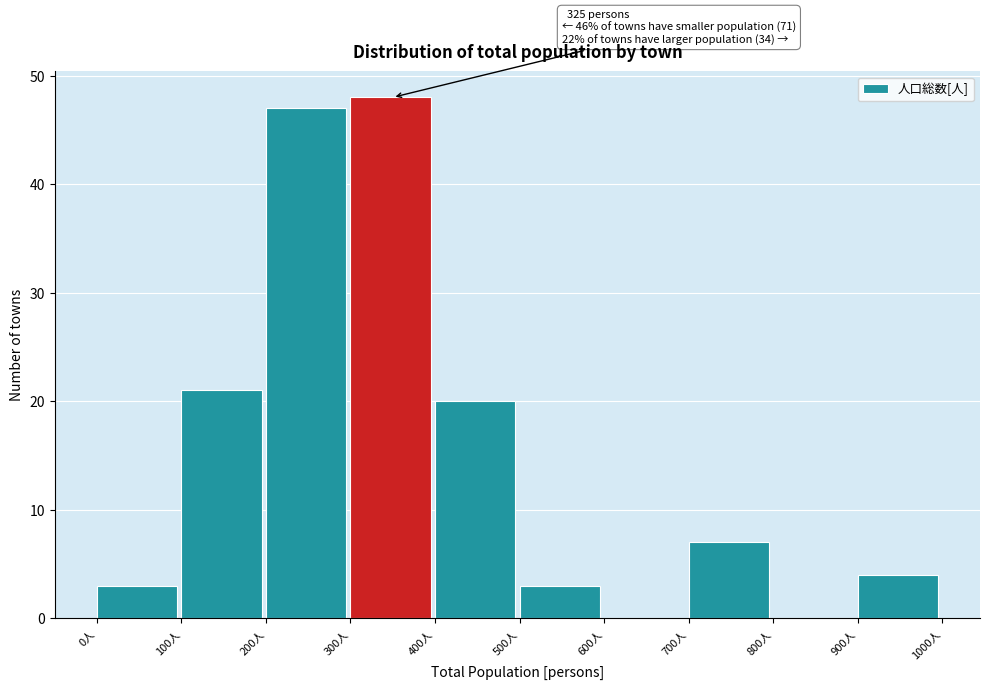

Over which range of the x-axis is the bar tallest?

300 to 400